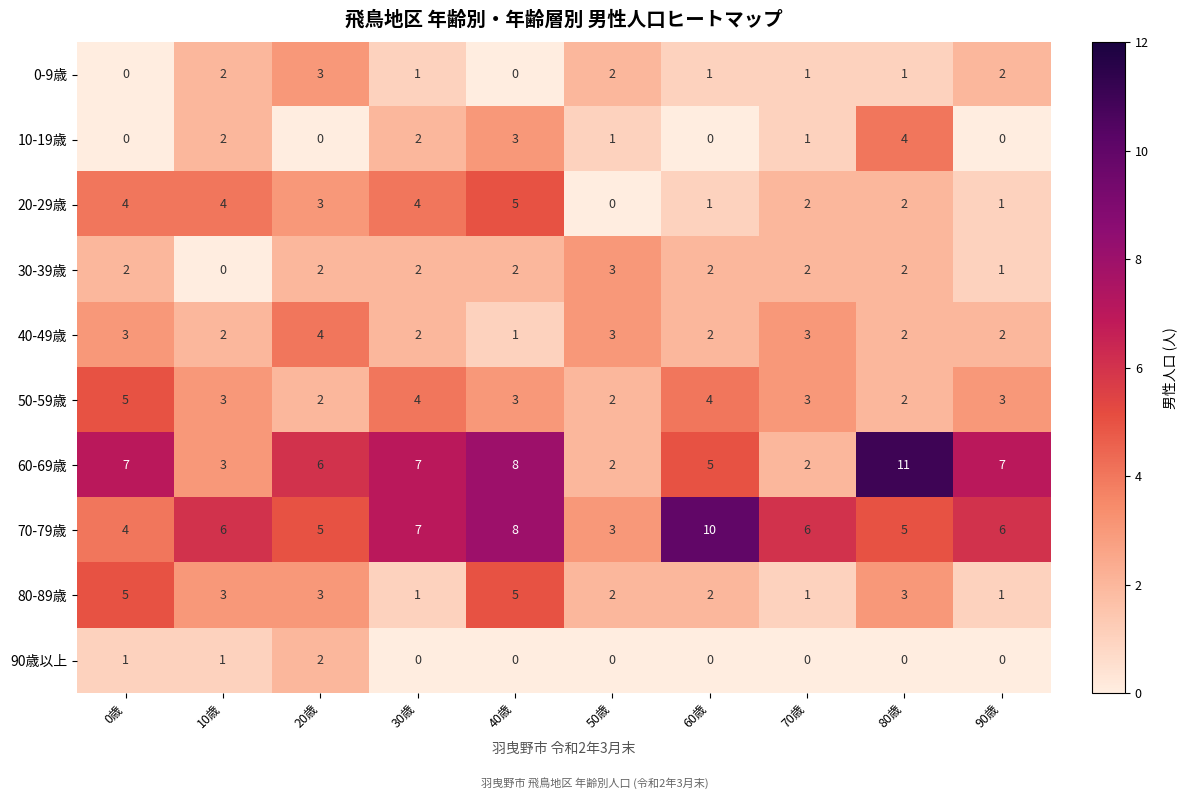

What is the maximum value shown in the chart?

11